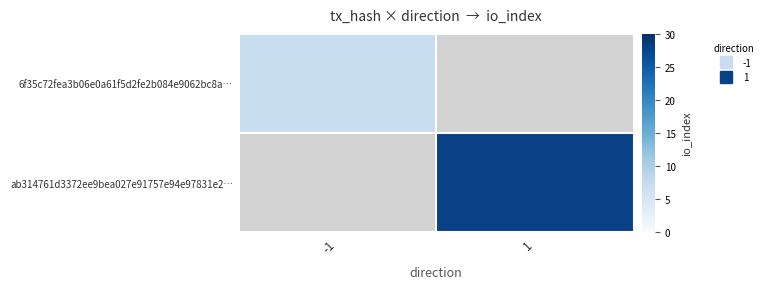

Which category has the lowest value across all series?

-1